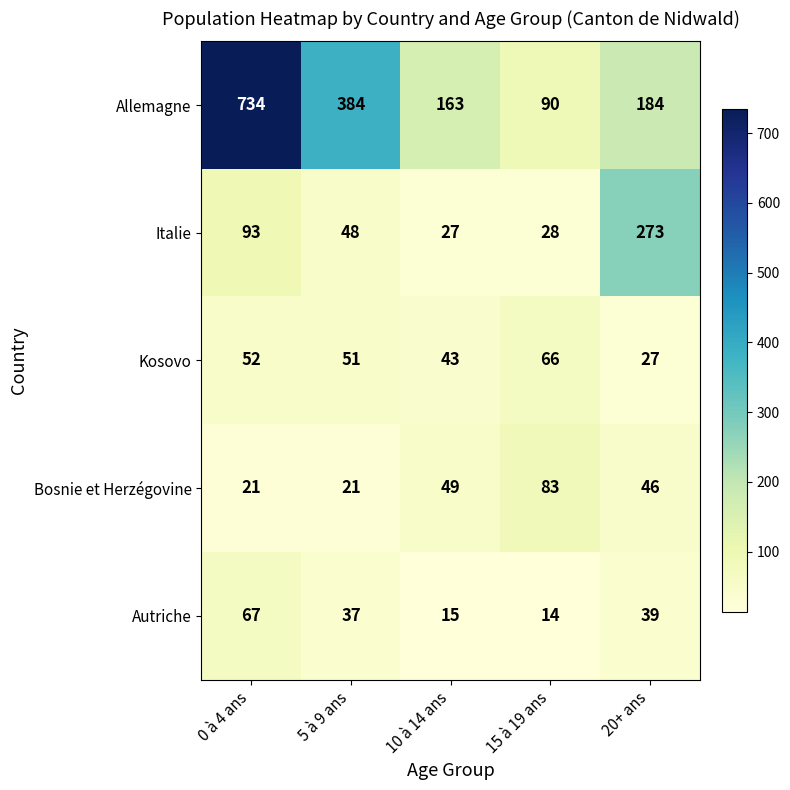

At which category is the sum across all series the highest?

0 à 4 ans